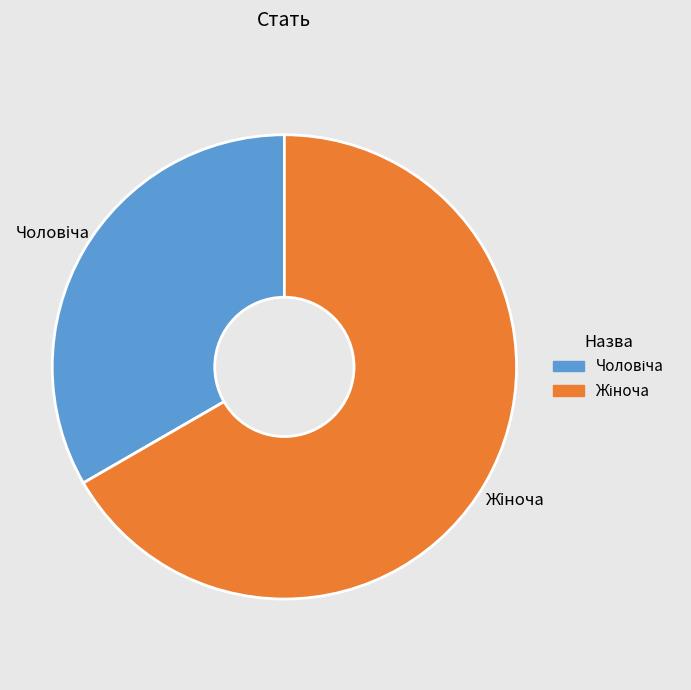

How many segments does this pie chart have?

2